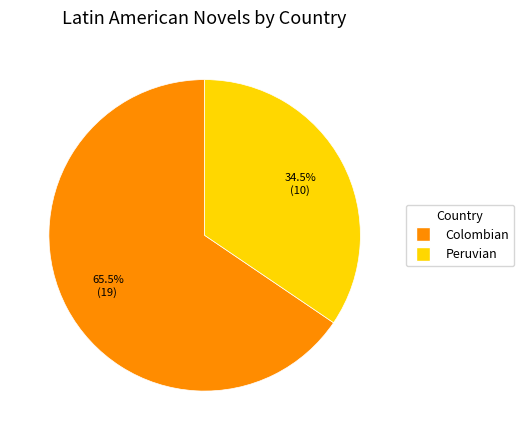

Is Colombian the majority of the pie?

Yes